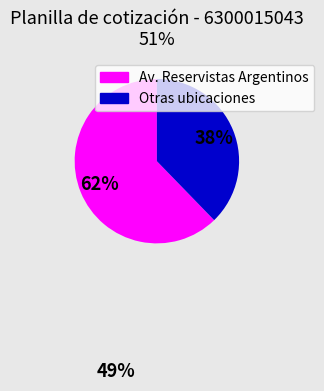

To the nearest percent, what is the average slice percentage?

50%